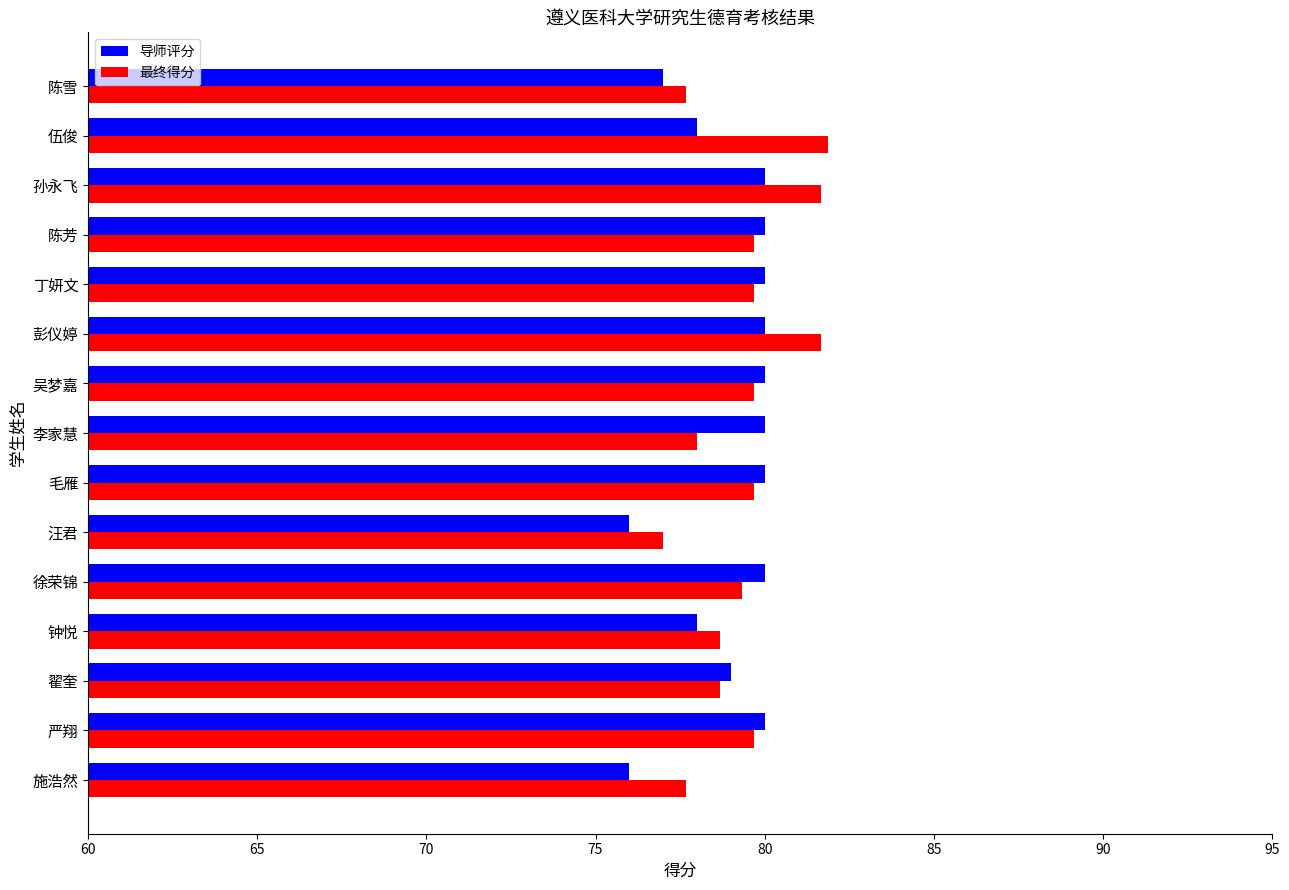

What is the smallest value displayed?

76.0